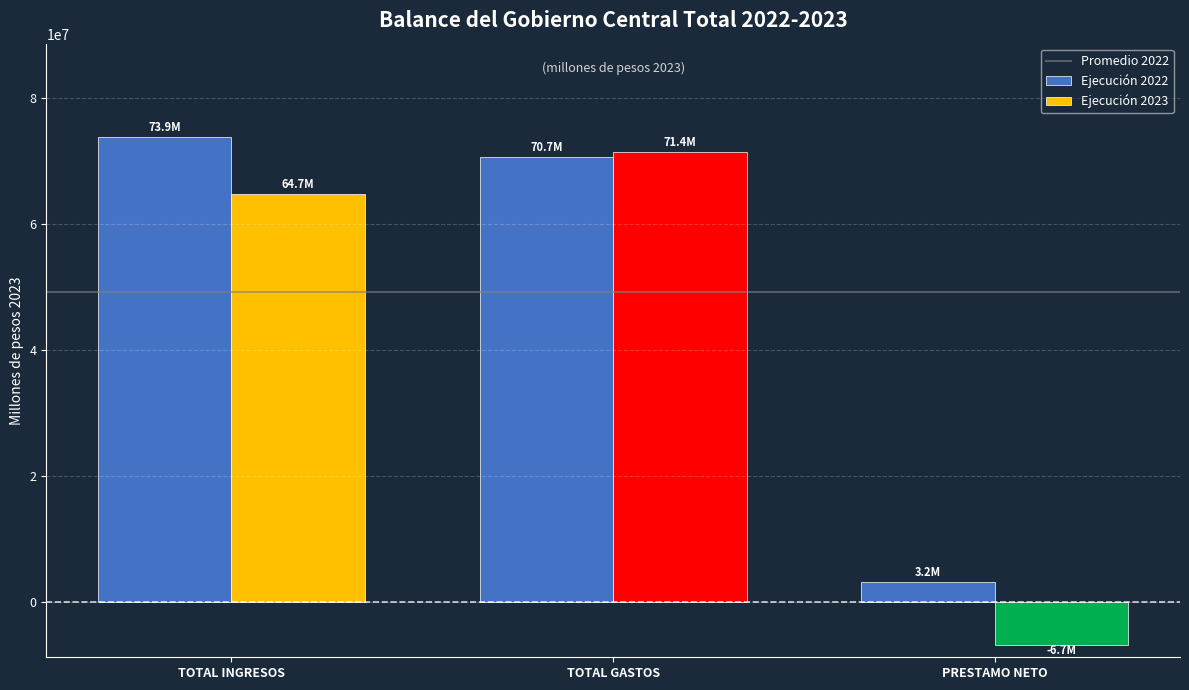

At TOTAL INGRESOS, list the series in order from smallest to largest.

Ejecución 2023, Ejecución 2022